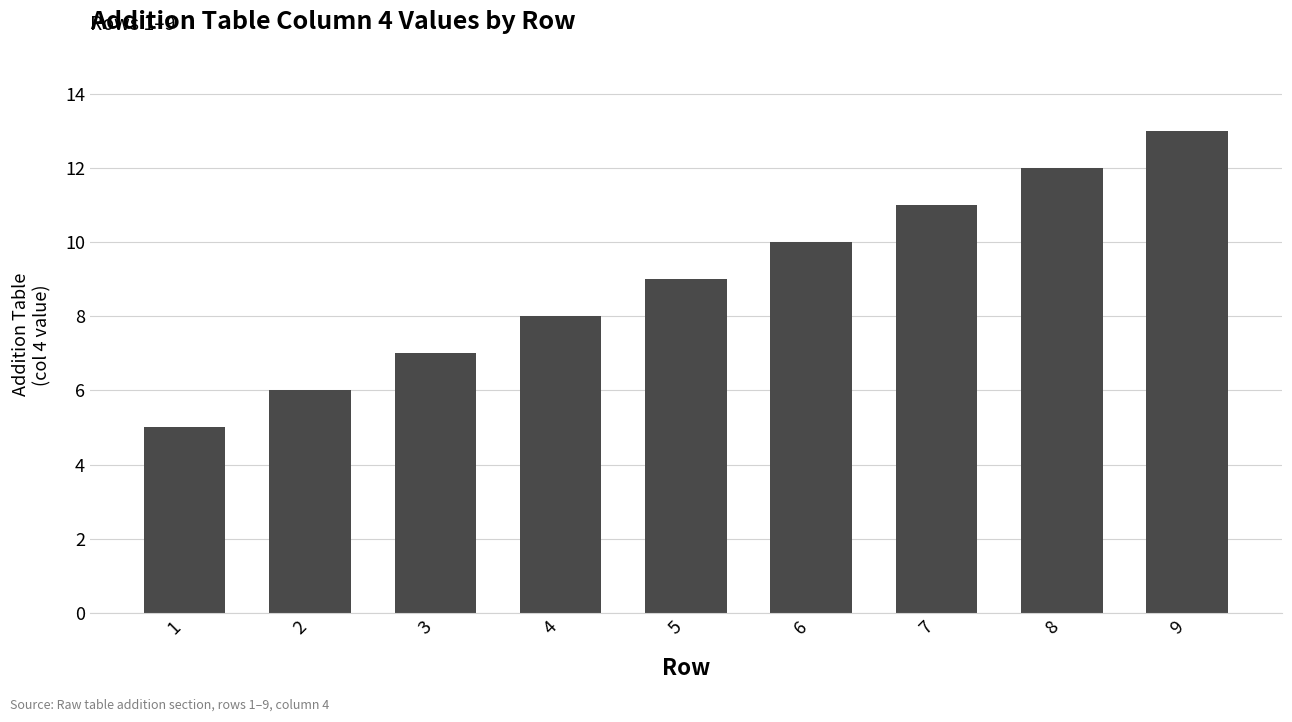

What is the change in value from 5 to 6?

+1